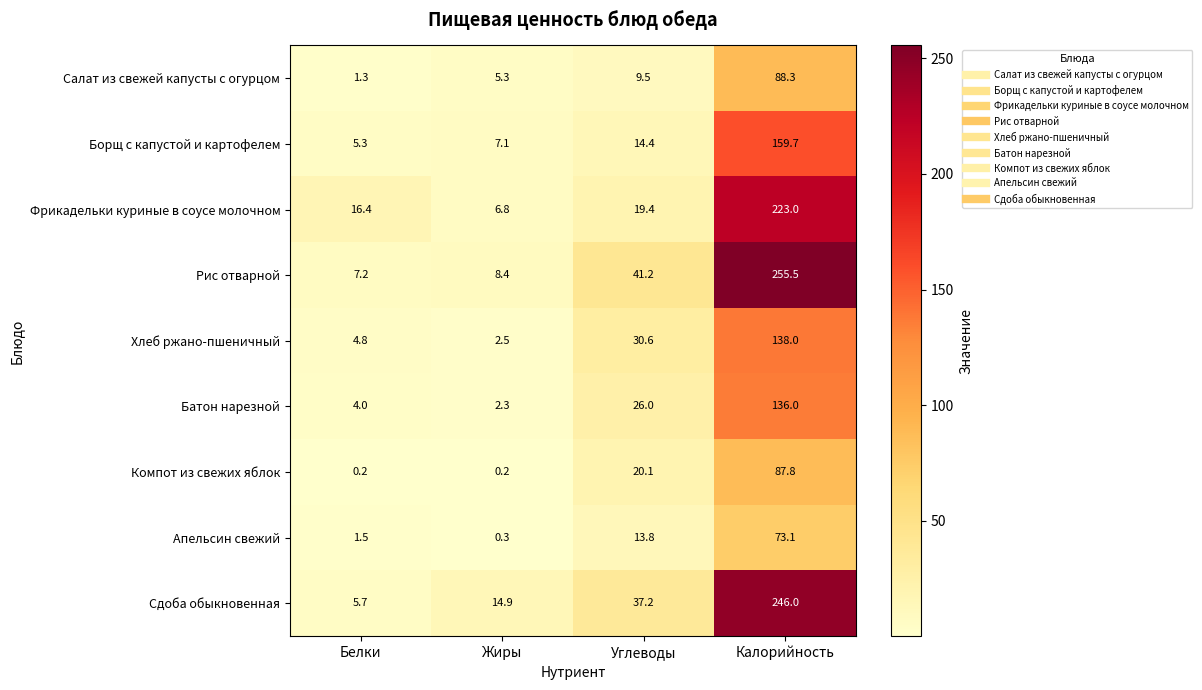

What is the approximate value of Фрикадельки куриные в соусе молочном at Белки?

16.4